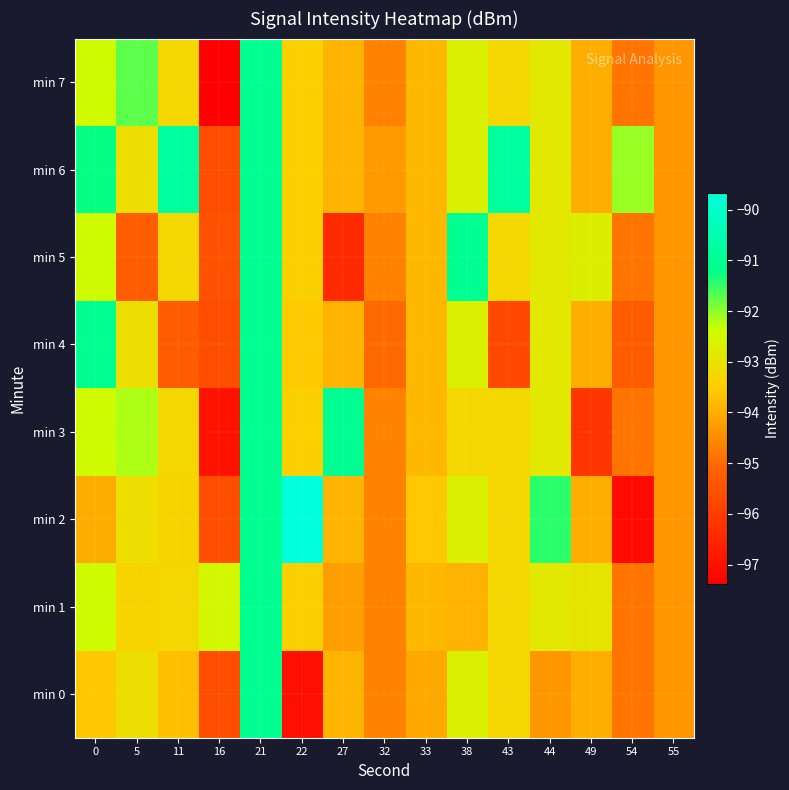

At how many categories does at least one series exceed -90?

1